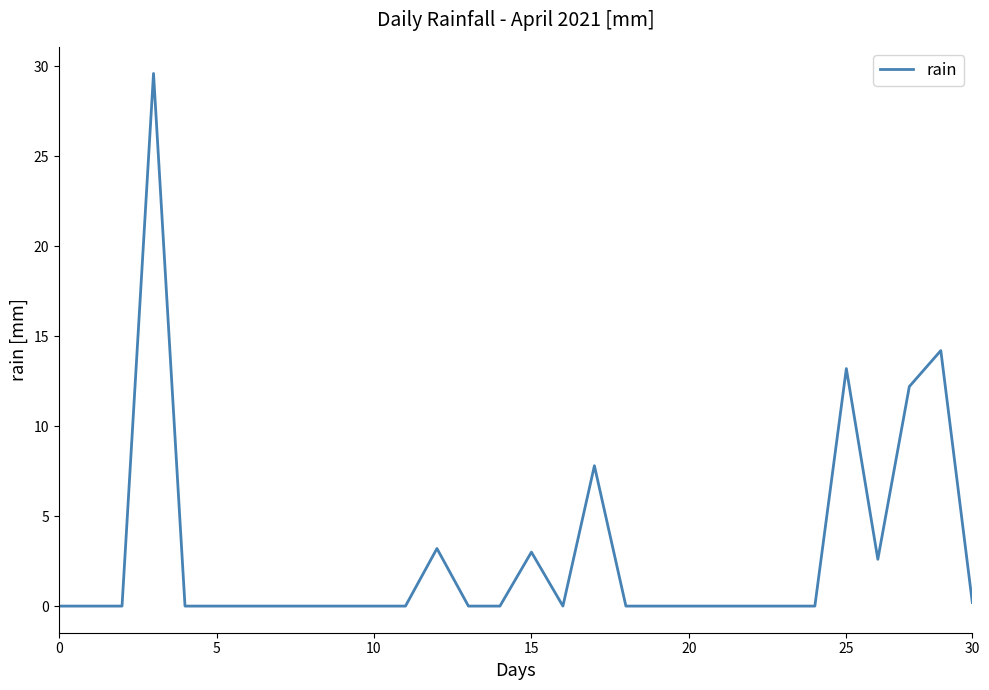

What is the greatest value displayed?

29.6